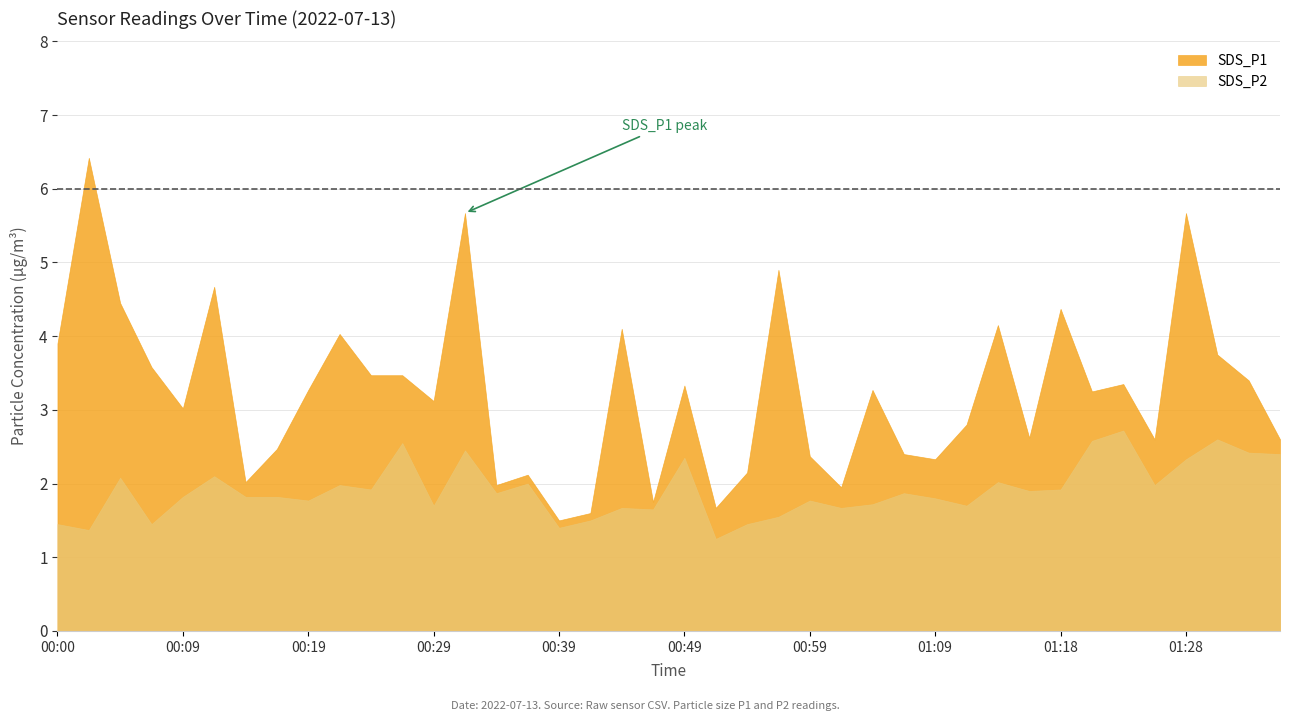

What are all the series names shown in the legend?

SDS_P1, SDS_P2